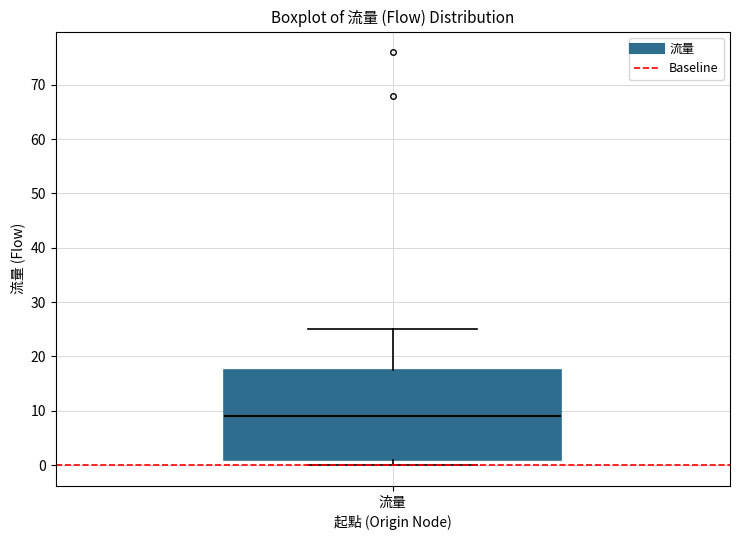

Where is the lower edge of the box for 流量 on the y-axis? The values are not printed on the chart, so give them approximately, as read against the axis.

1